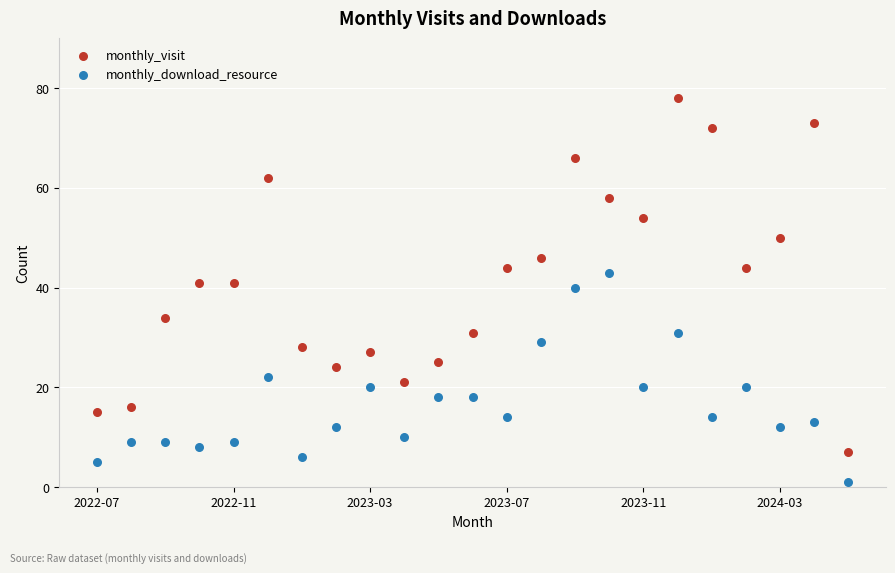

Across all series, what Y value is closest to 39?

40